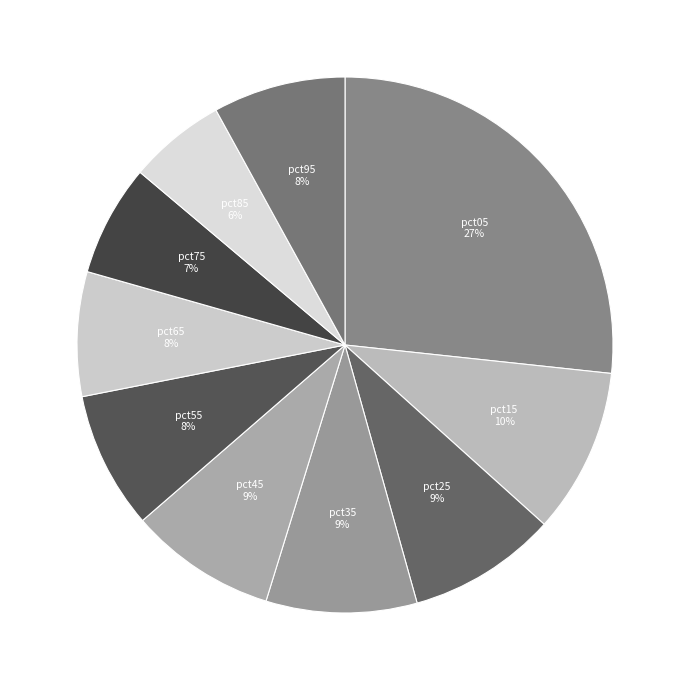

How many slices are in this pie chart?

10